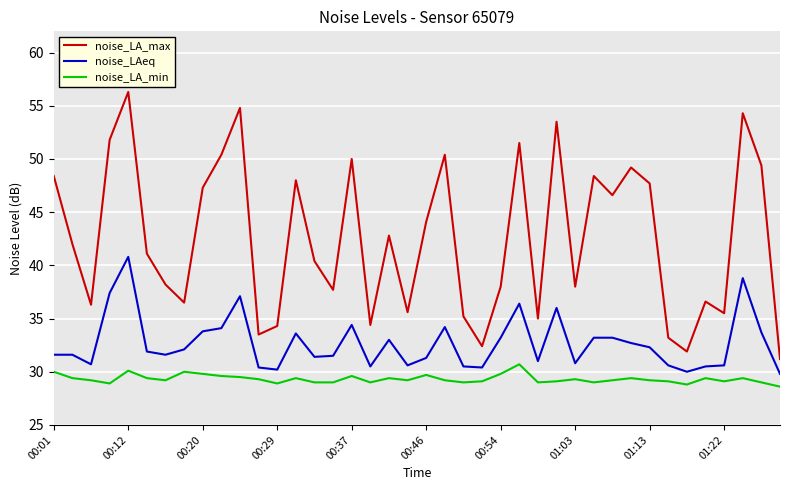

True or false: noise_LA_min and noise_LA_max cross at least once.

False